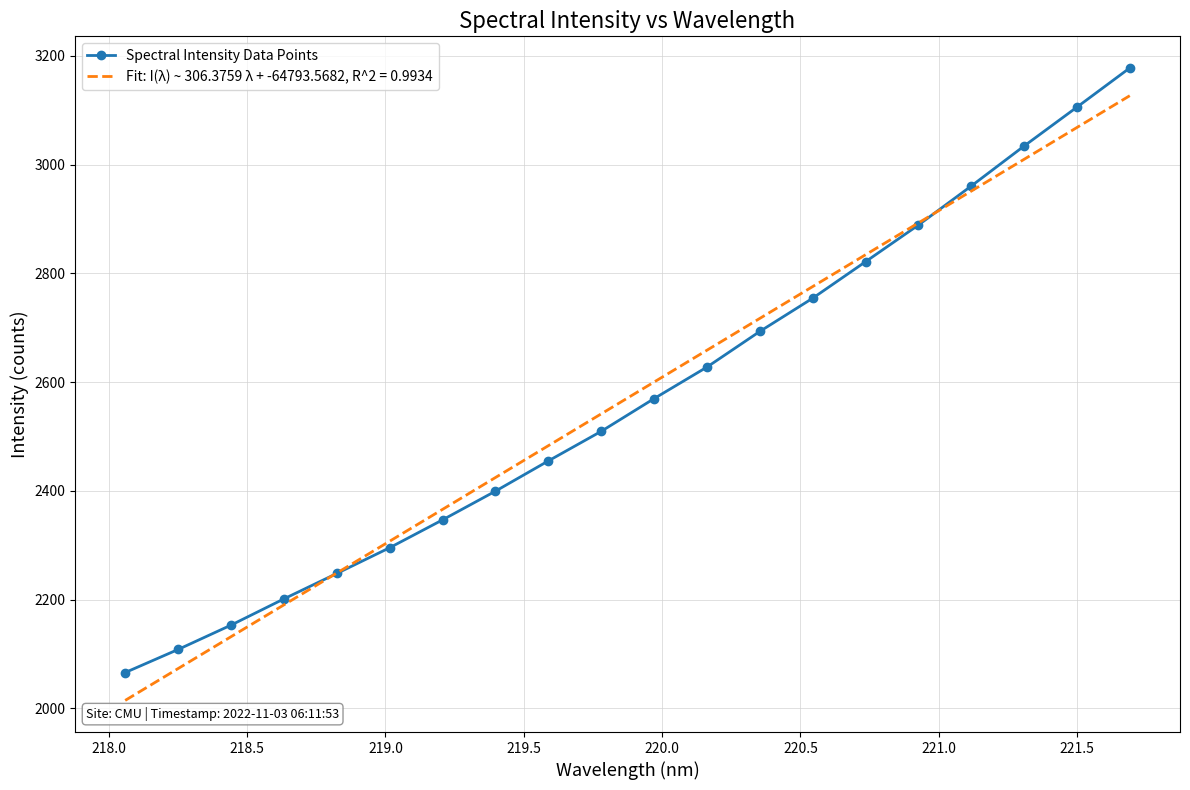

What is the minimum value for Fit: I(λ) ~ 306.3759 λ + -64793.5682, R^2 = 0.9934?

2014.6